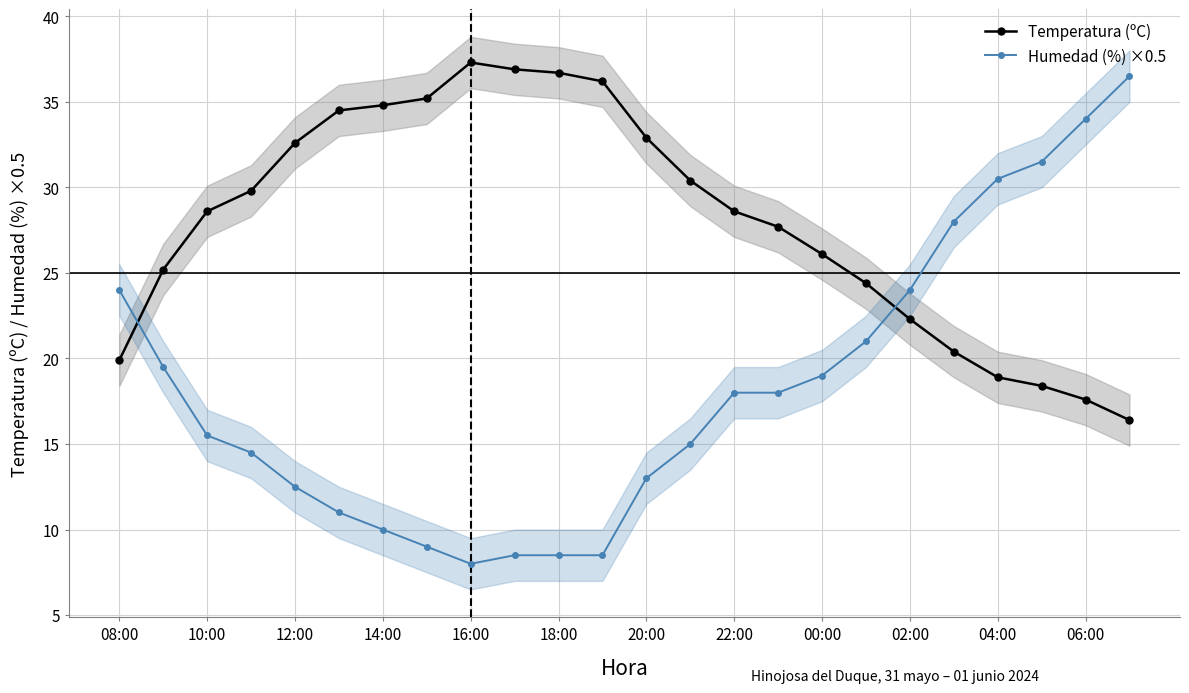

True or false: Temperatura (ºC) has more than 0 interior local peaks.

True